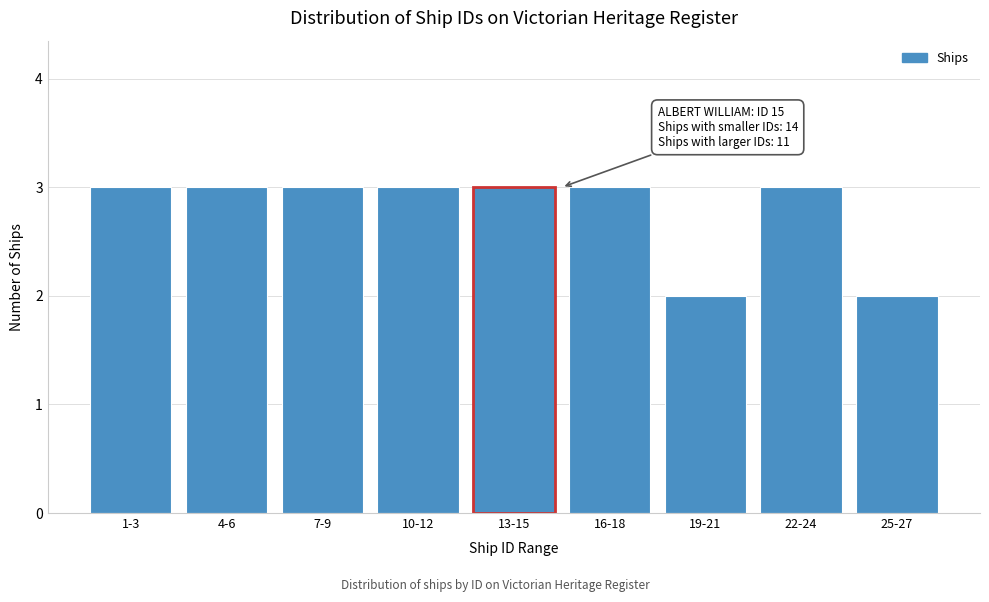

Reading right to left, list all the values displayed in this chart.

25-27=2	22-24=3	19-21=2	16-18=3	13-15=3	10-12=3	7-9=3	4-6=3	1-3=3